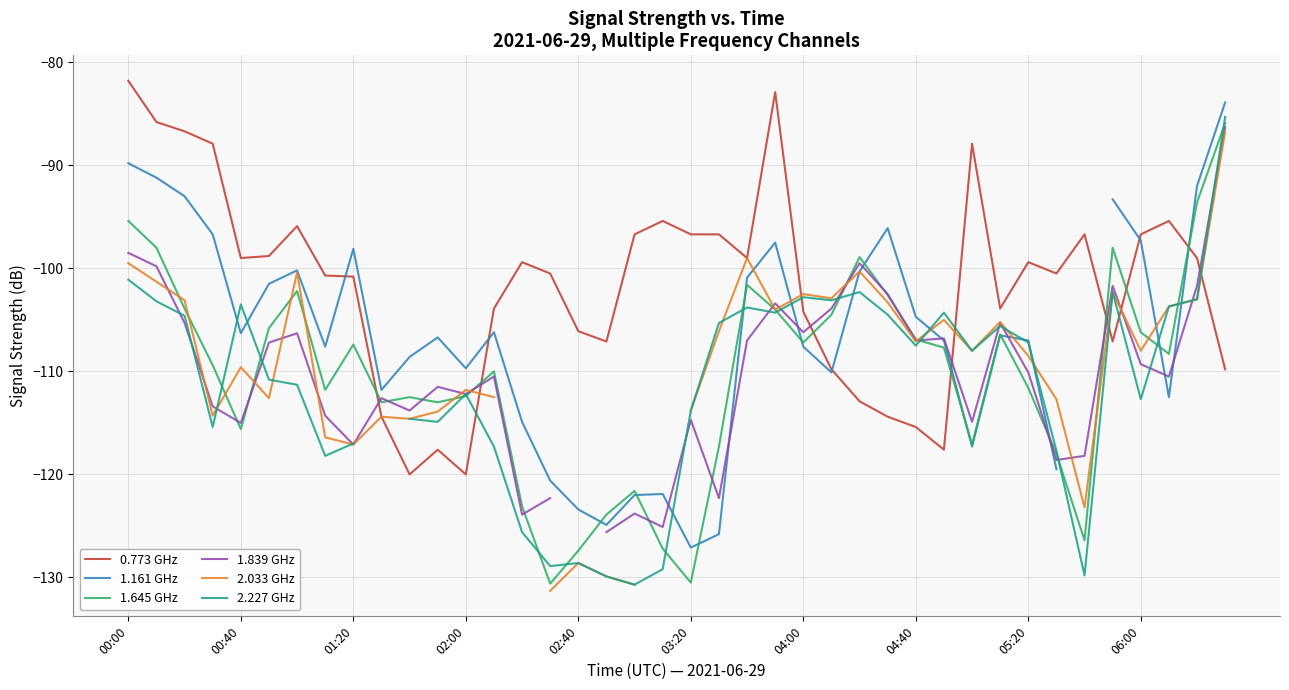

How many values in 1.839 GHz are below zero?

39